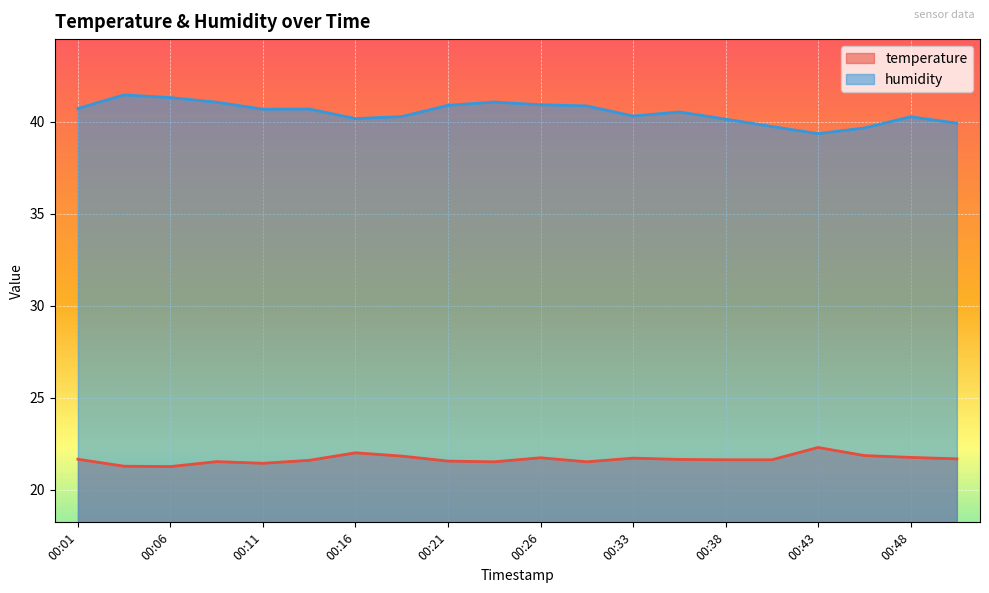

List the series in order of their peak value, highest first.

humidity, temperature